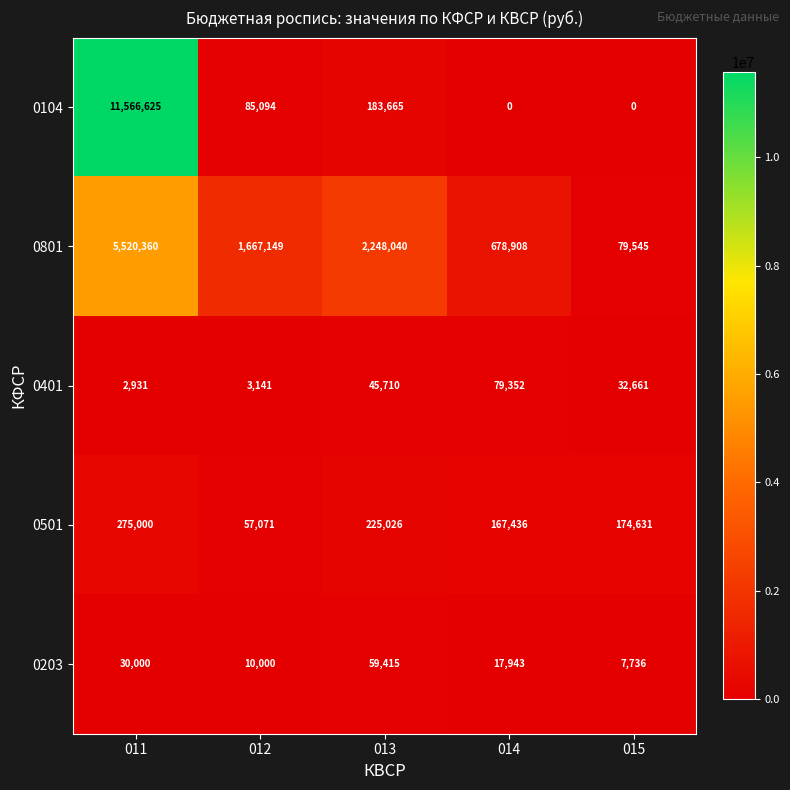

How many distinct data groups are displayed?

5